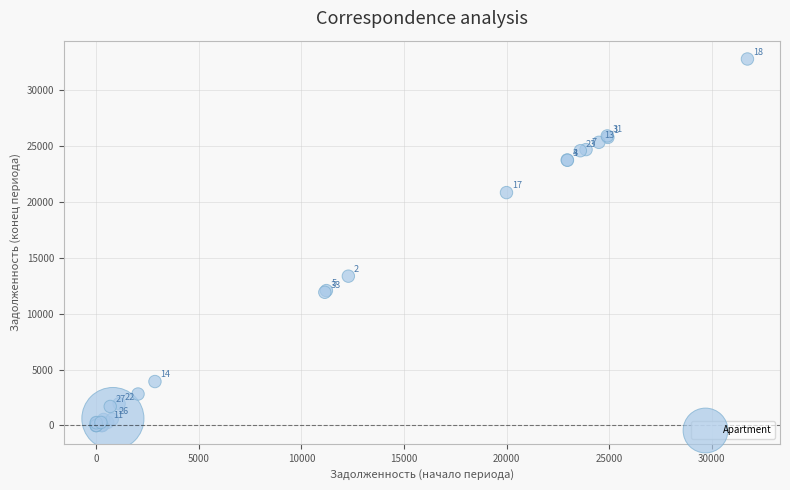

What Y value in the scatter plot is closest to 16405?

13367.2